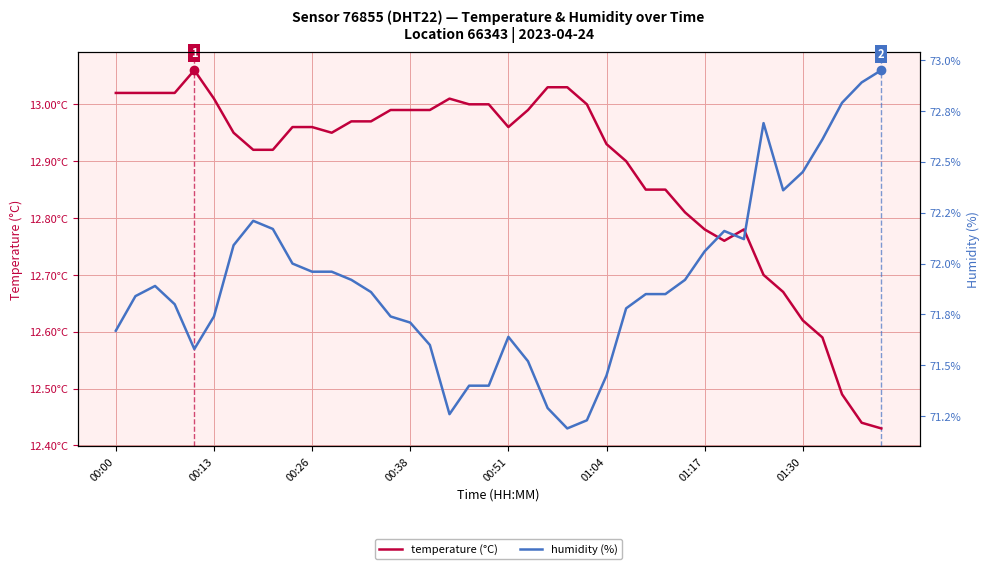

True or false: humidity (%) has a value of 71.8 at 00:13.

True